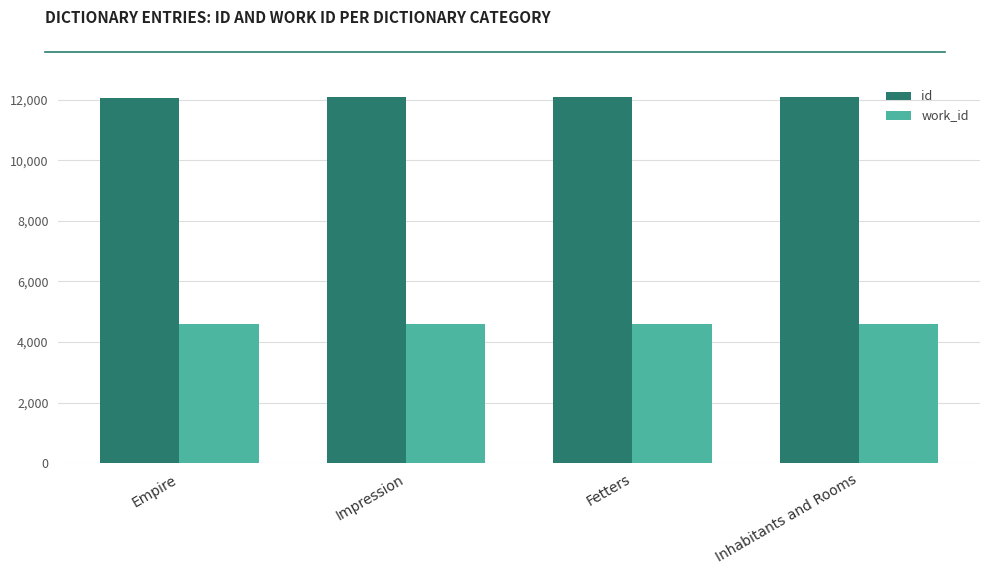

What is the label of the 4th bar from the left?

Inhabitants and Rooms